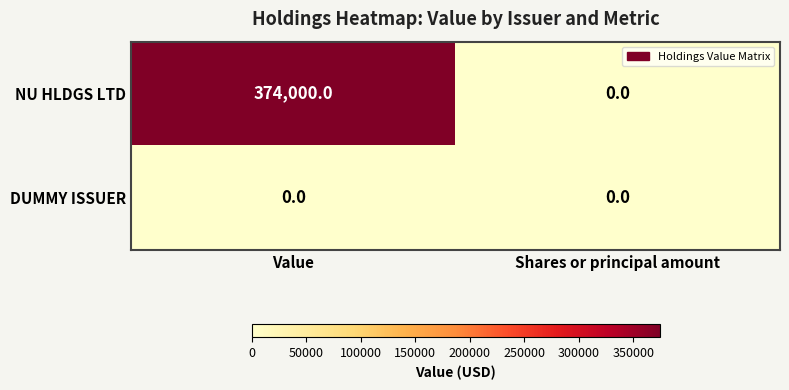

Between Value and Shares or principal amount, which series saw the biggest shift?

NU HLDGS LTD